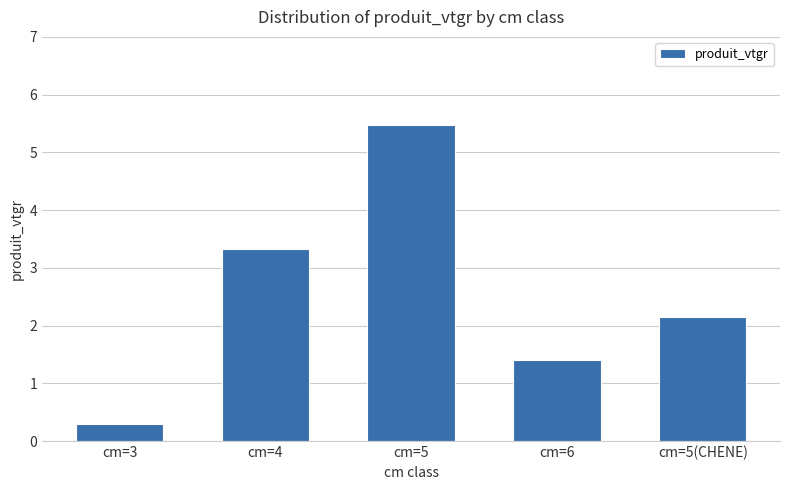

Count the number of values greater than 2.

3